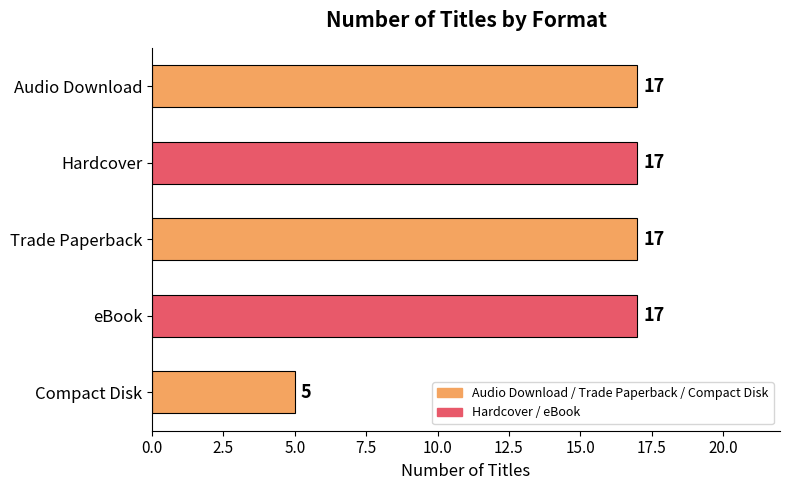

Reading top to bottom, transcribe all the data shown in this chart.

17	17	17	17	5